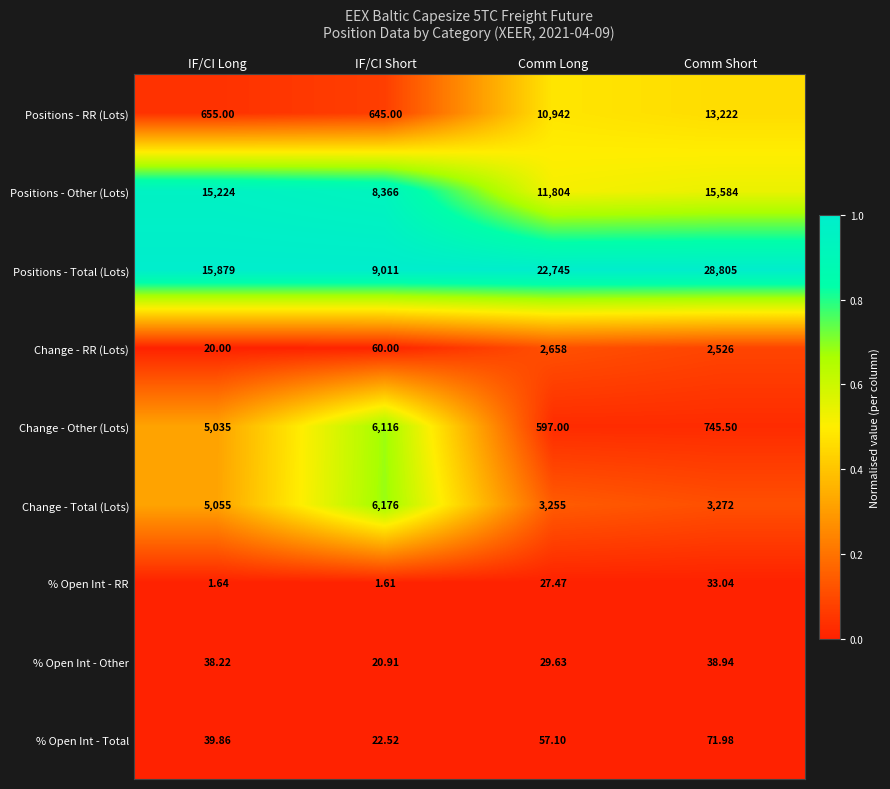

Which series has the largest range (max minus min)?

Positions - Total (Lots)